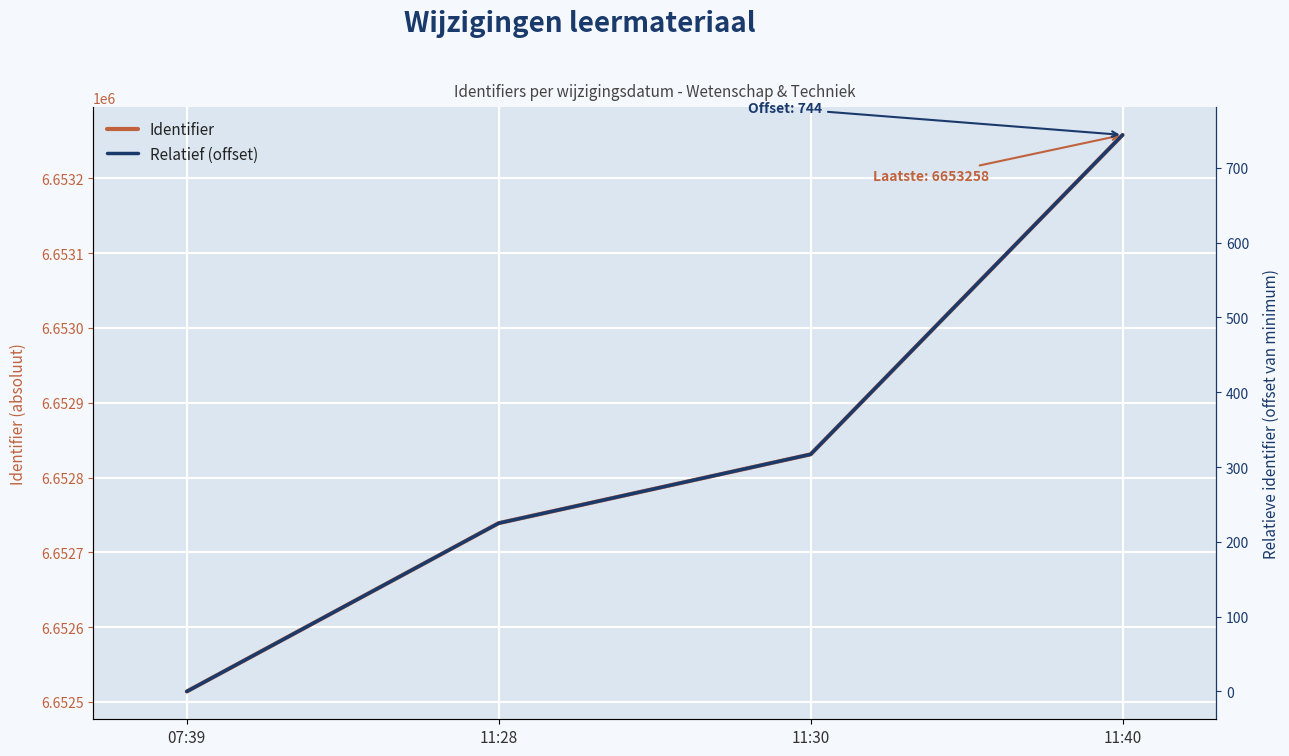

What is the greatest value displayed?

6653258